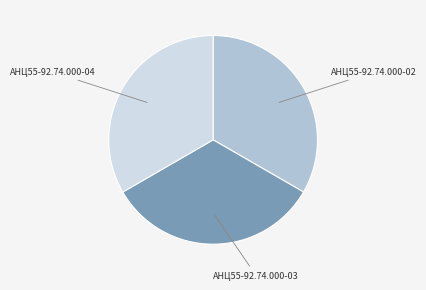

Is there any slice that represents more than half of the pie?

No